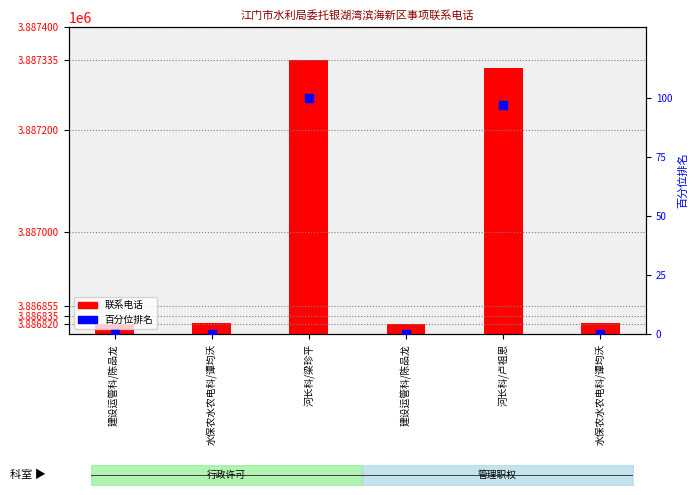

What are all the series names shown in the legend?

联系电话, 百分位排名